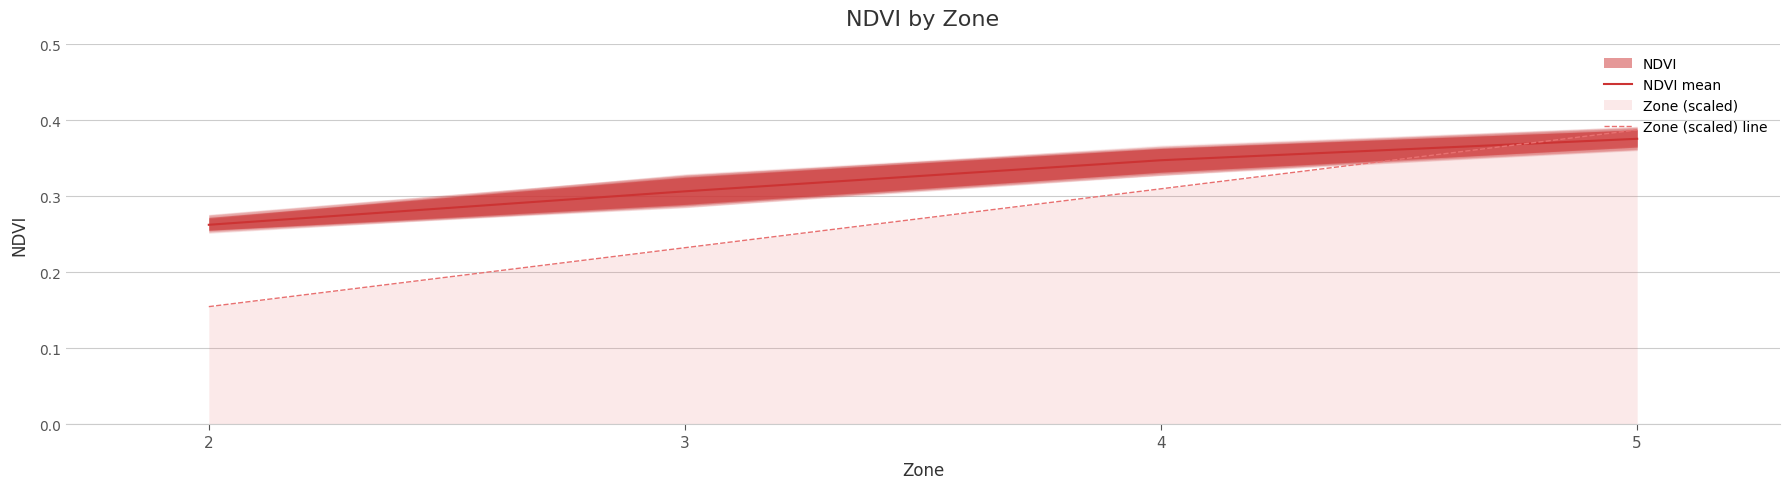

Is the value of Zone (scaled) line at 5 greater than the value of NDVI mean at 3?

Yes